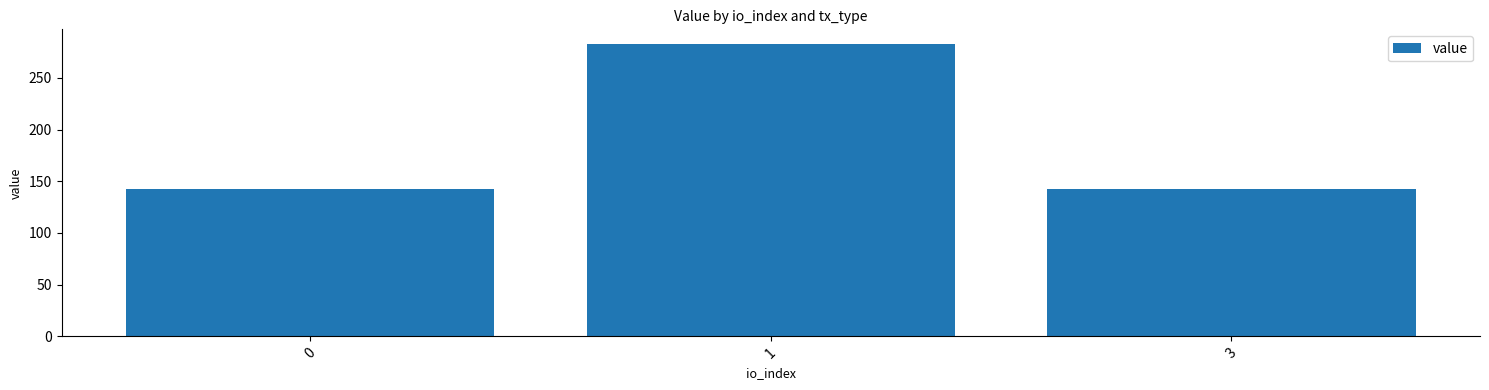

What is the value of the 2nd bar from the left?

282.8